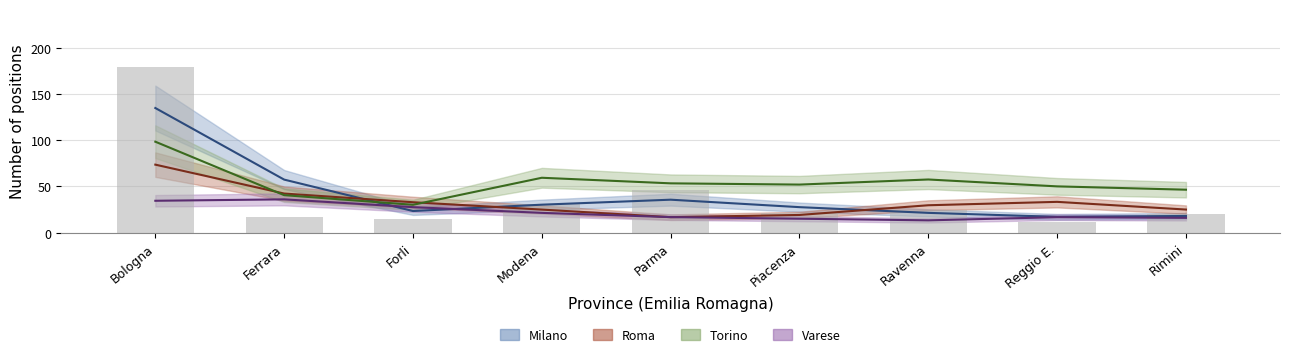

What is the change in value from Forli to Parma?

+31